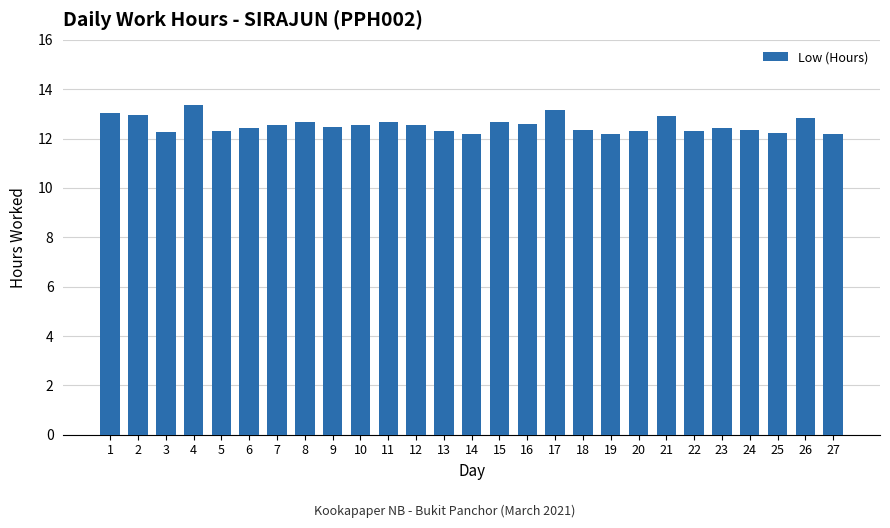

The chart shows a value of 13.0 at 2. True or false?

True